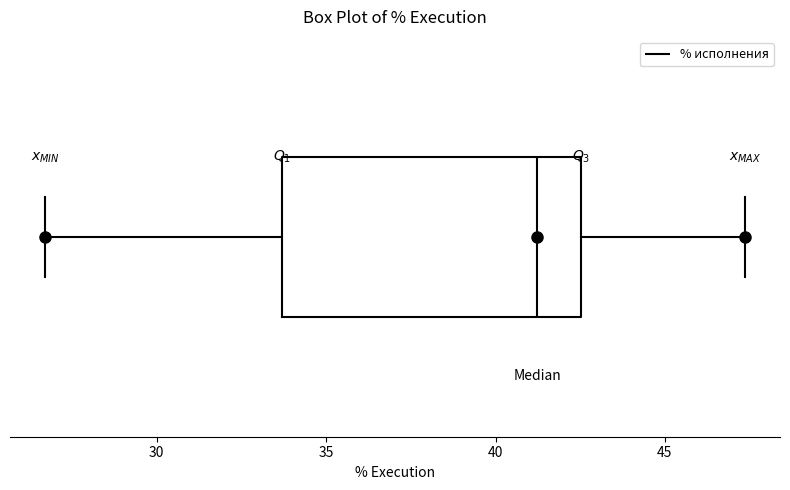

Where is the right edge of the box on the x-axis? The values are not printed on the chart, so give them approximately, as read against the axis.

42.5